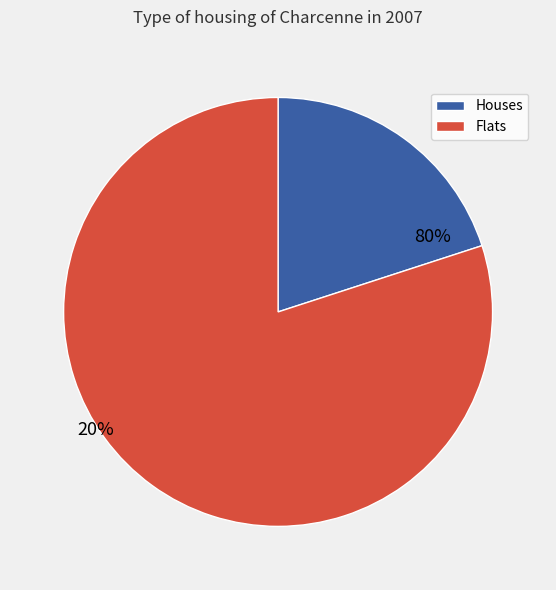

True or false: 6 accounts for 35% of the total.

False